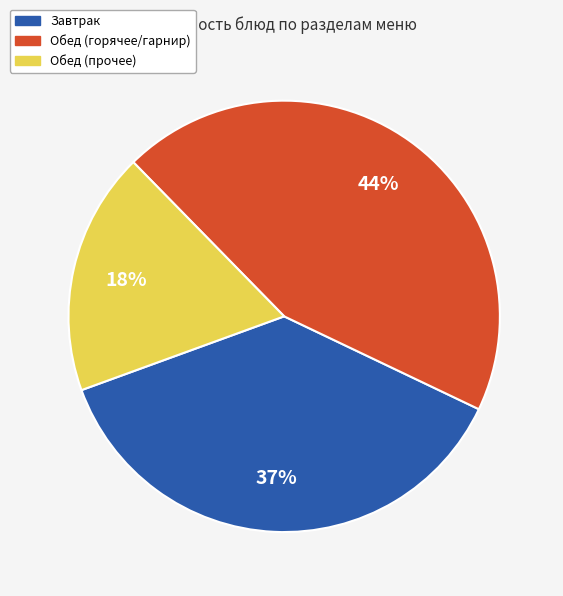

To the nearest percent, what is the difference between the Завтрак and Обед (прочее) slice percentages?

19%